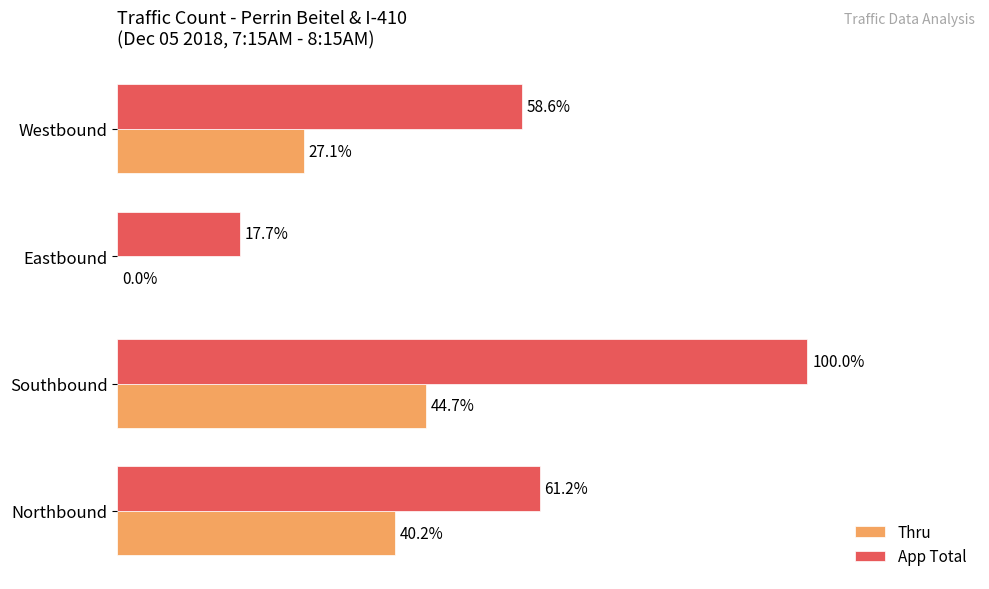

What are all the series names shown in the legend?

Thru, App Total